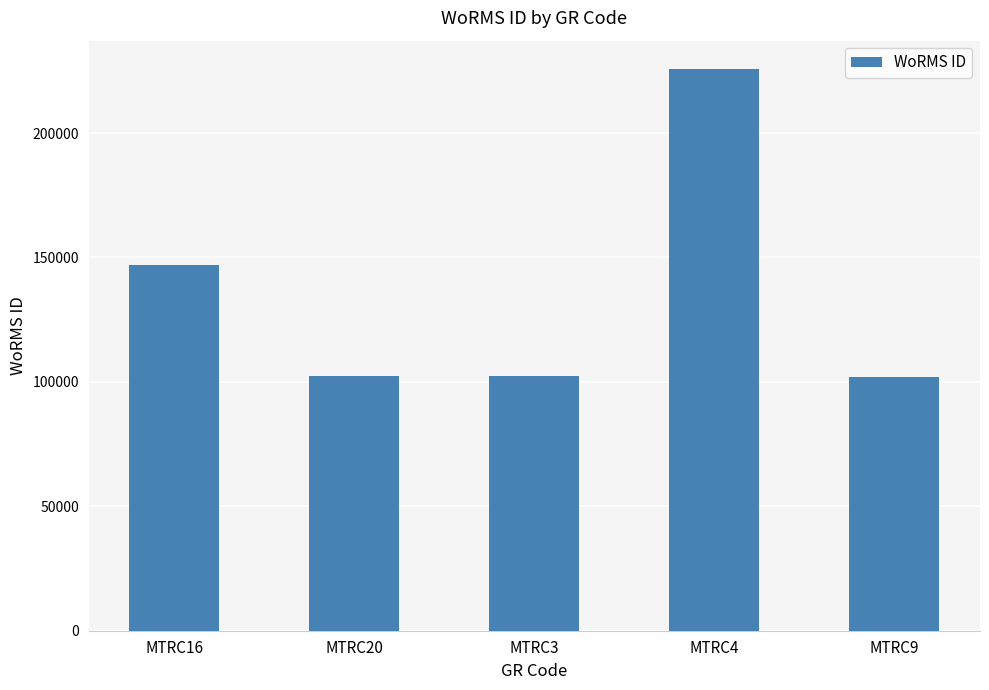

What is the value of the 3rd bar from the left?

102432